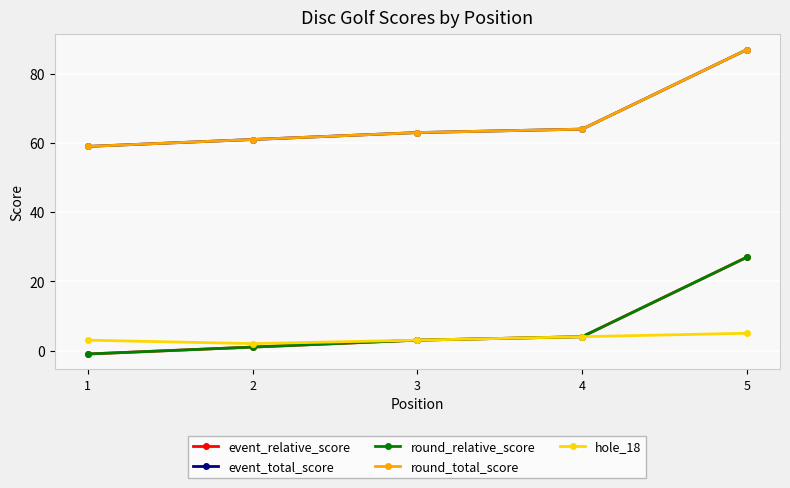

Does the chart have visible grid lines?

Yes